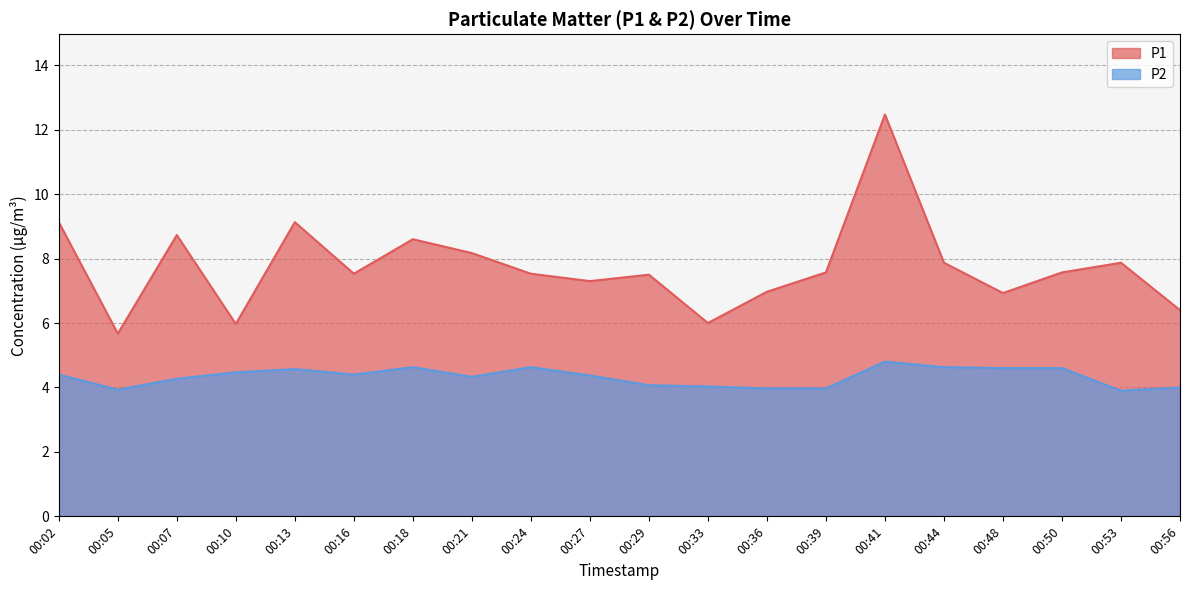

Read the P1 value at 00:02.

9.1